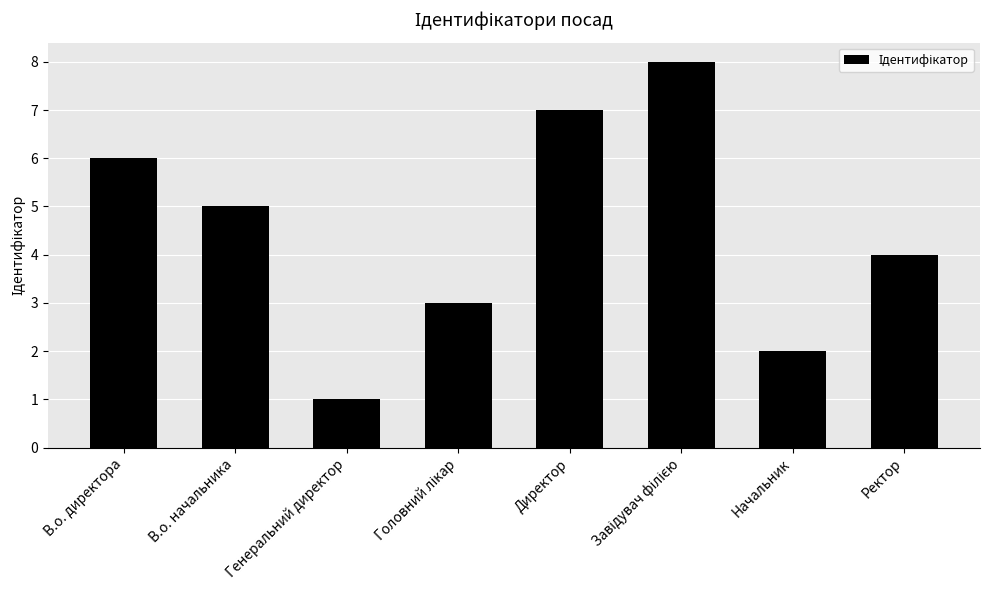

The value at Генеральний директор is 1. True or false?

True